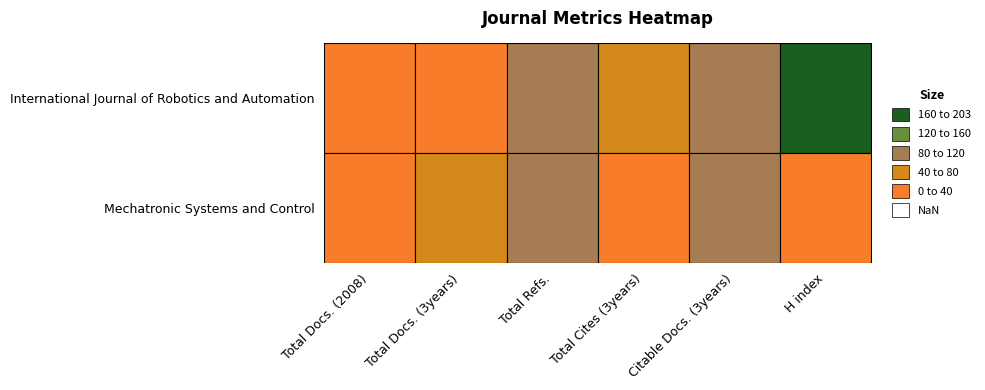

At Total Docs. (2008), list the series in order from smallest to largest.

Mechatronic Systems and Control, International Journal of Robotics and Automation